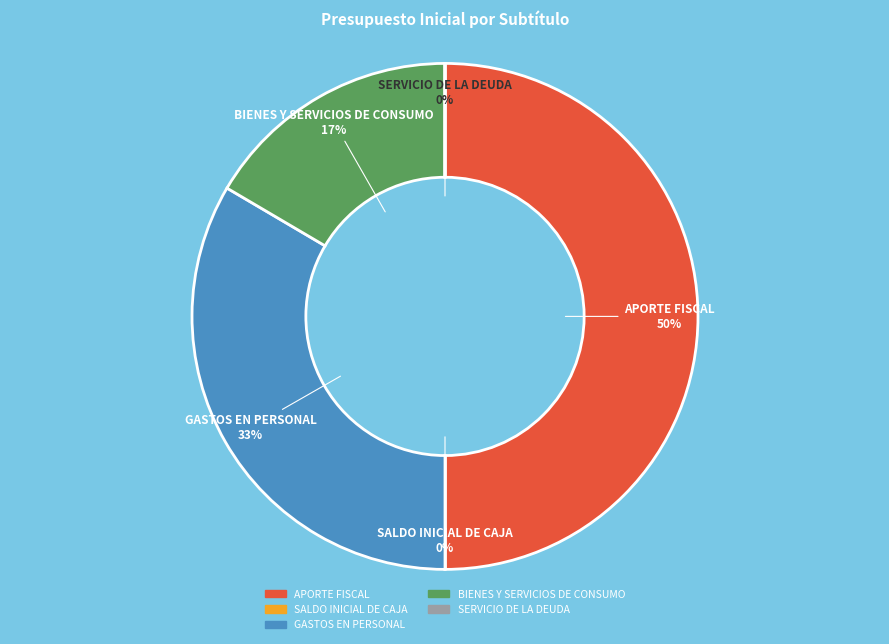

Which slice is the largest?

APORTE FISCAL